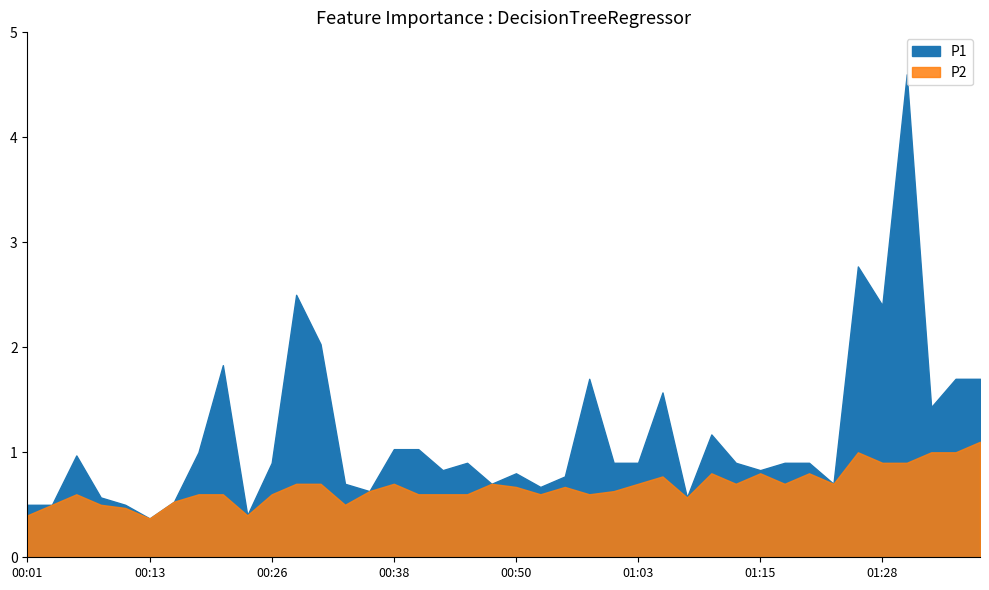

True or false: P2 and P1 cross at least once.

False